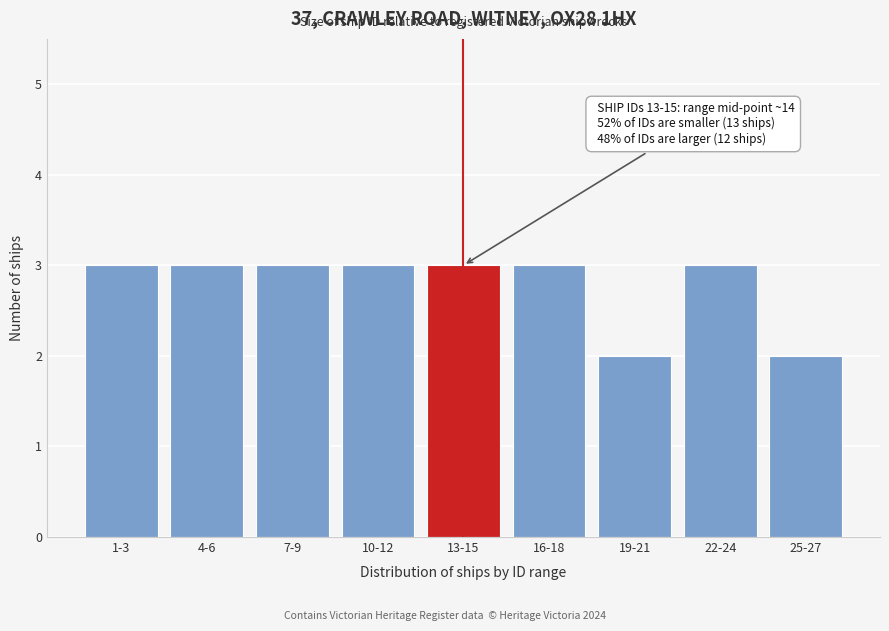

Reading left to right, extract all data points from this chart.

1-3=3	4-6=3	7-9=3	10-12=3	13-15=3	16-18=3	19-21=2	22-24=3	25-27=2